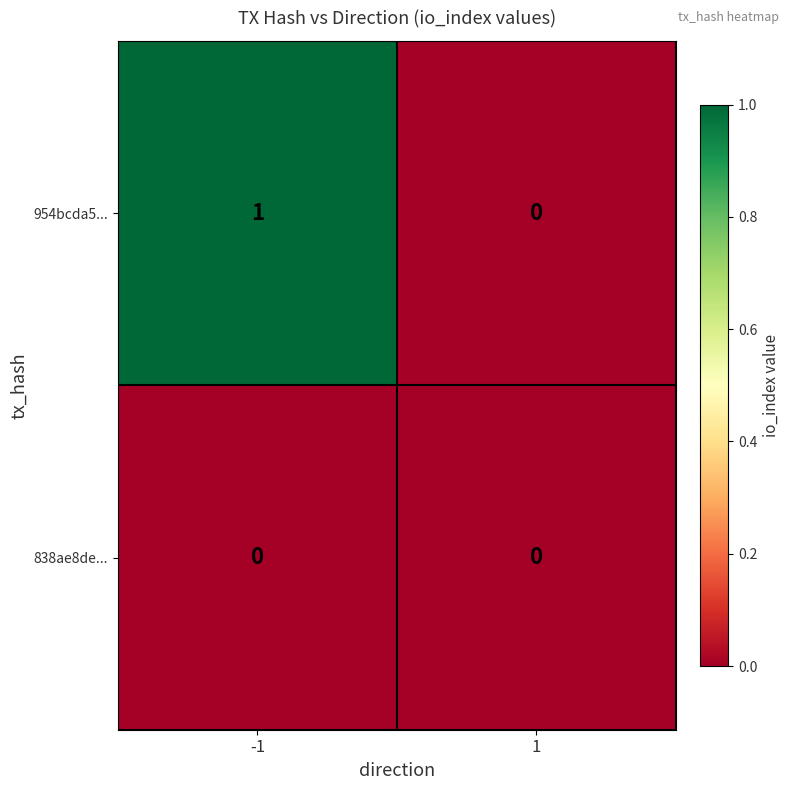

Reading left to right, extract all data points from this chart.

954bcda5...: -1=1	1=0
838ae8de...: -1=0	1=0